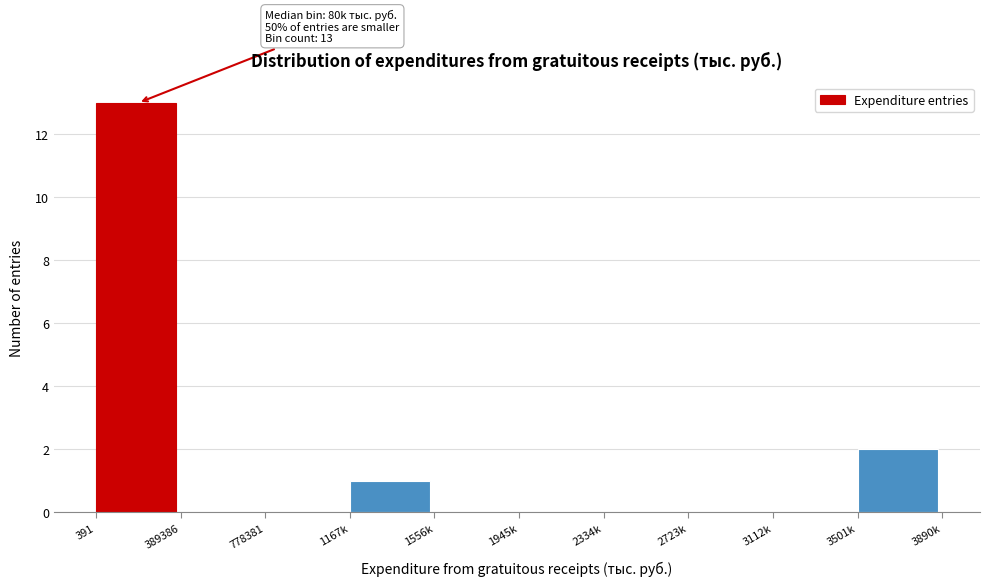

Reading left to right, transcribe all the data shown in this chart.

391=13	389386=0	778381=0	1167k=1	1556k=0	1945k=0	2334k=0	2723k=0	3112k=0	3501k=2